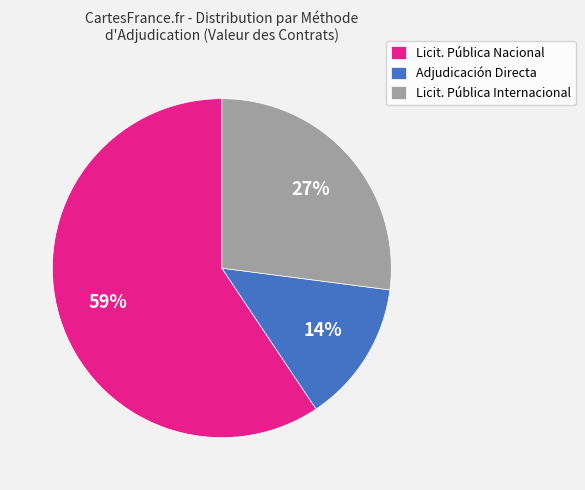

What is the ratio of the value at Licit. Pública Nacional to the value at Licit. Pública Internacional?

2.2